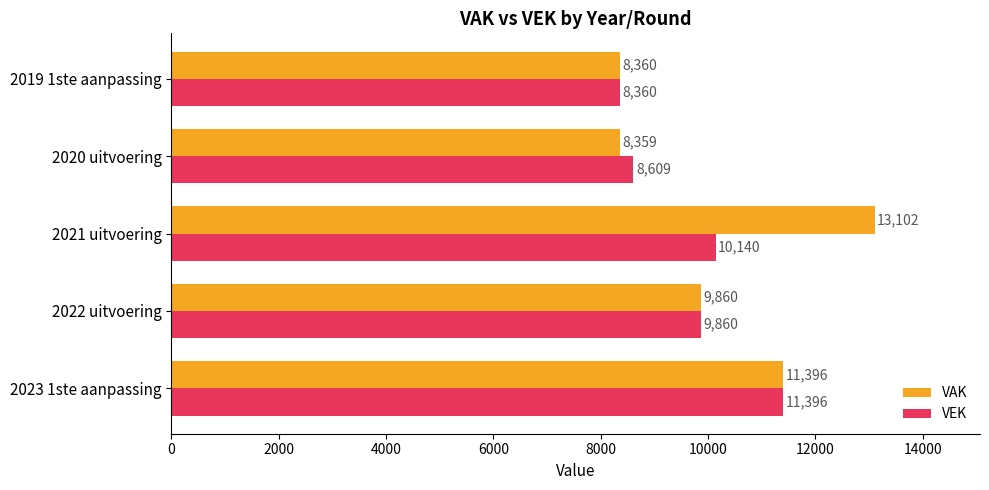

True or false: VEK has a value of 13752 at 2019 1ste aanpassing.

False